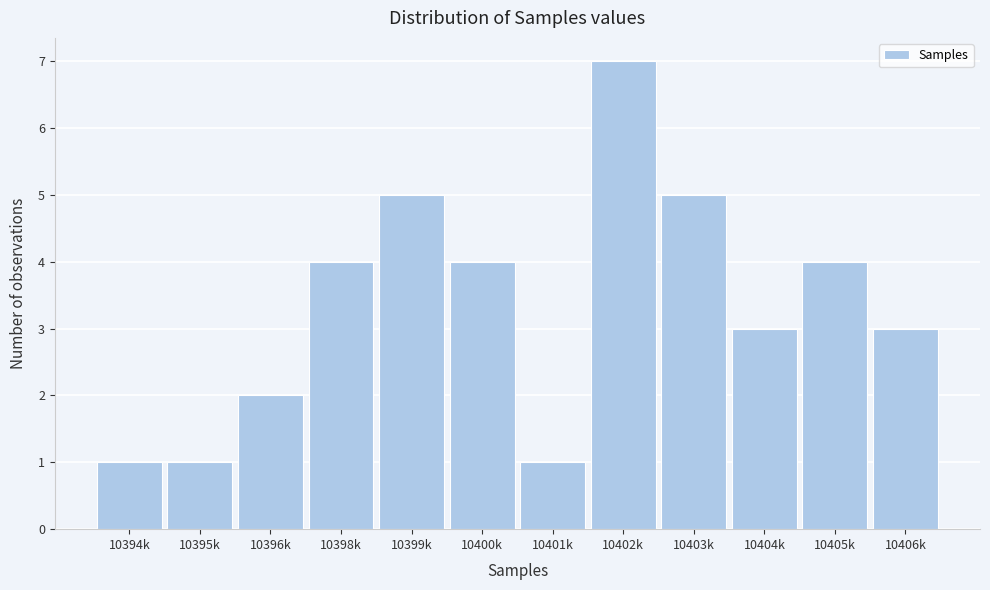

Reading right to left, transcribe all the data shown in this chart.

3	4	3	5	7	1	4	5	4	2	1	1